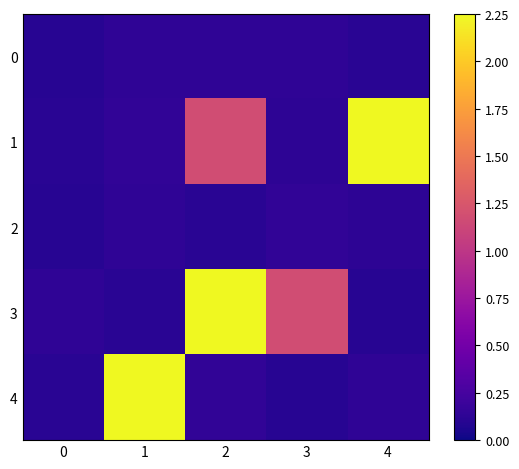

Reading left to right, extract all data points from this chart.

0: 0=0.1	1=0.1	2=0.1	3=0.1	4=0.1
1: 0=0.1	1=0.1	2=1.2	3=0.1	4=2.4
2: 0=0.1	1=0.1	2=0.1	3=0.1	4=0.1
3: 0=0.1	1=0.1	2=2.4	3=1.2	4=0.1
4: 0=0.1	1=2.4	2=0.1	3=0.1	4=0.1